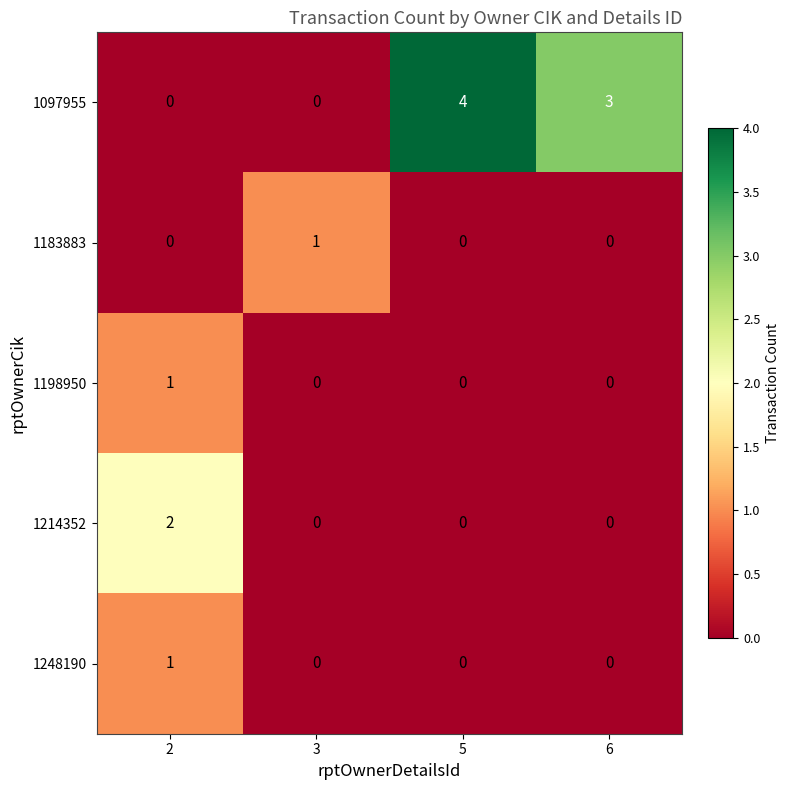

Reading right to left, transcribe all the data shown in this chart.

1097955: 6=3	5=4	3=0	2=0
1183883: 6=0	5=0	3=1	2=0
1198950: 6=0	5=0	3=0	2=1
1214352: 6=0	5=0	3=0	2=2
1248190: 6=0	5=0	3=0	2=1